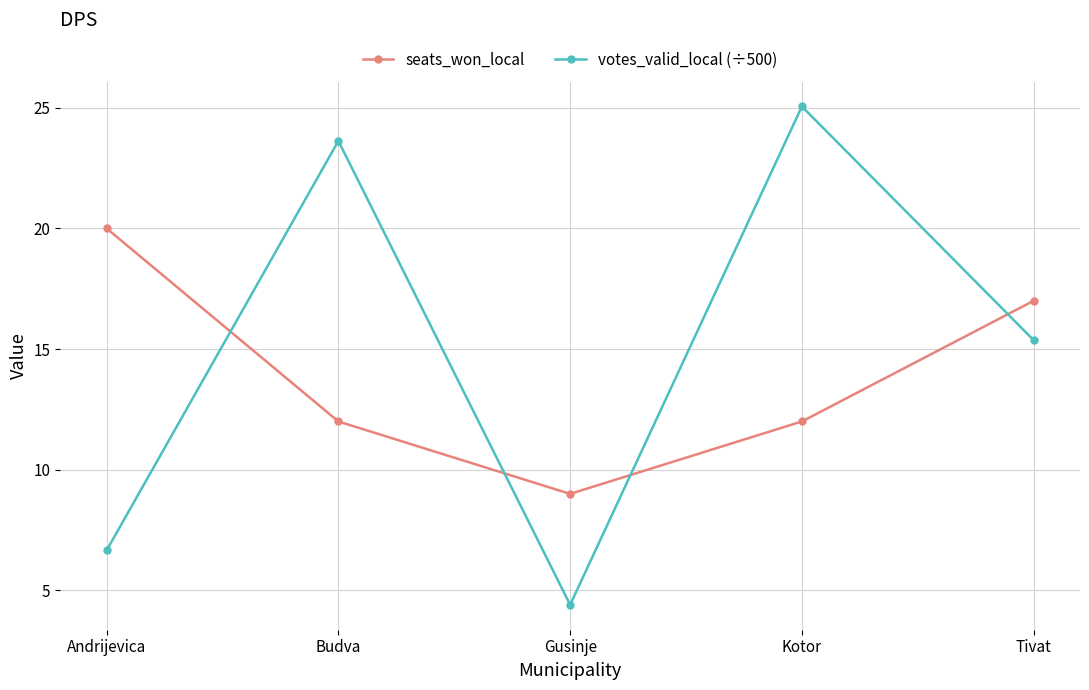

How many data points in votes_valid_local (÷500) are less than 15?

2